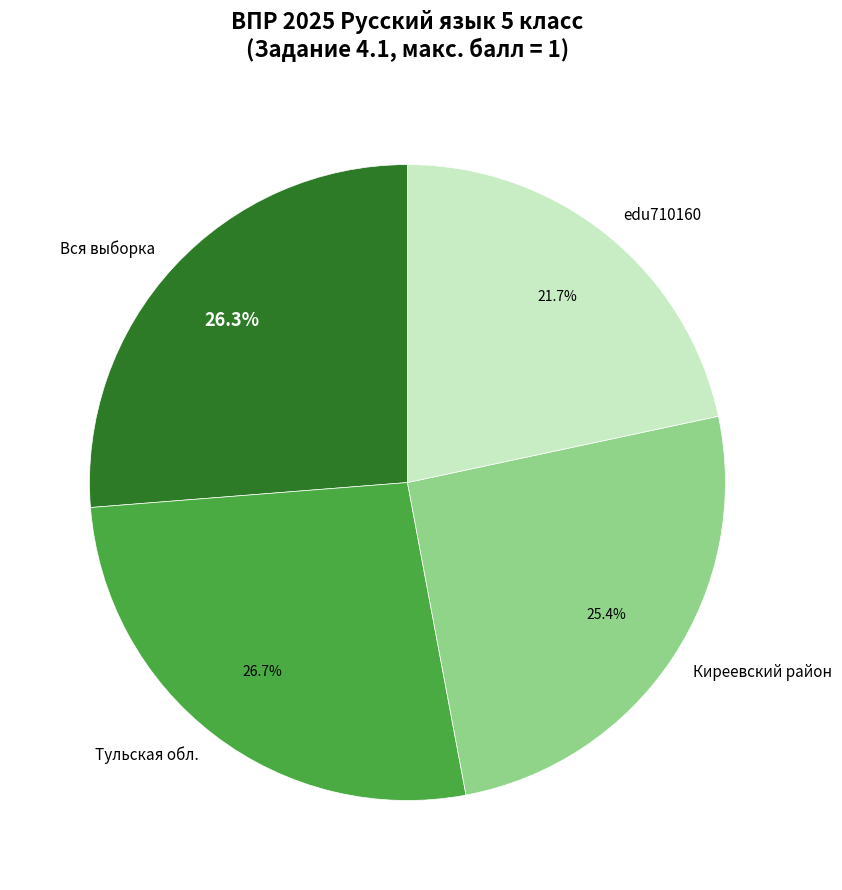

To the nearest percent, what percentage of the pie is Вся выборка?

26%